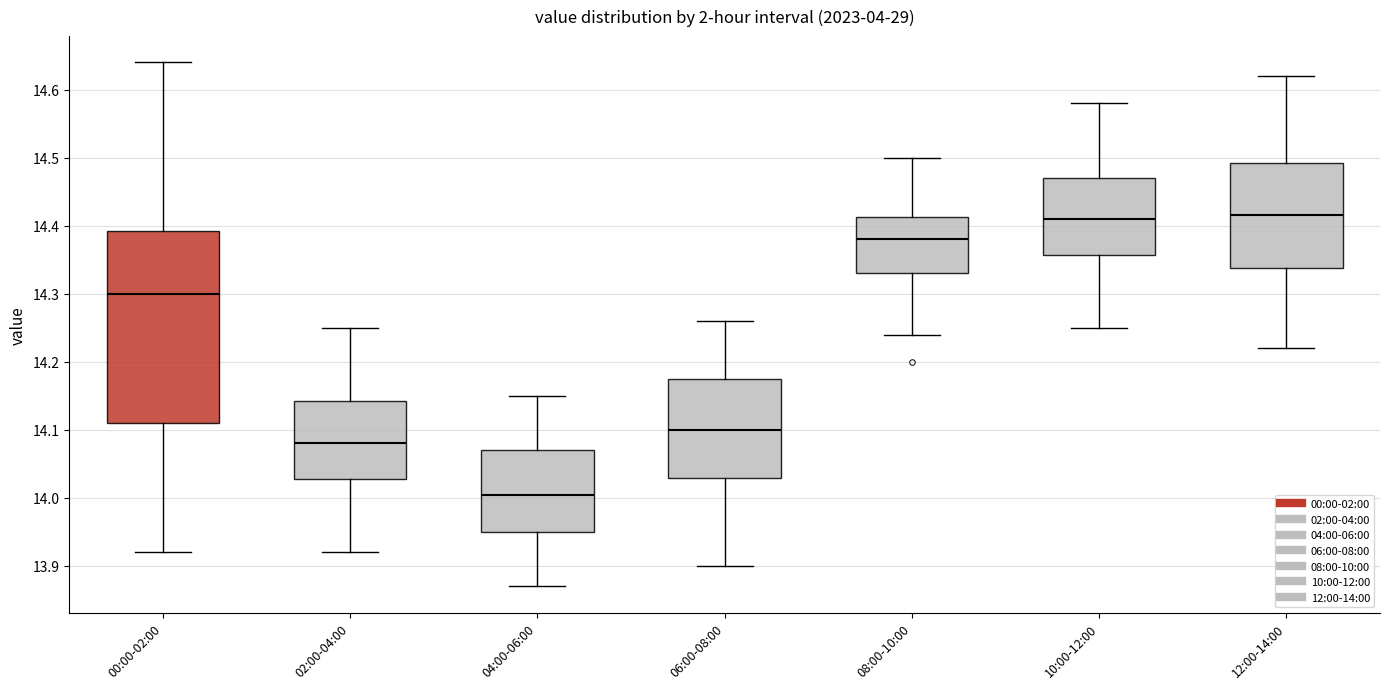

Comparing the boxes themselves (not the whiskers), which one is the tallest?

00:00-02:00